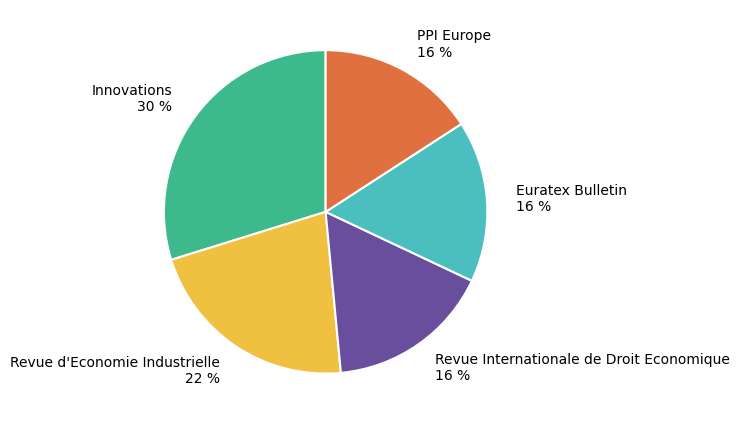

Does Euratex Bulletin account for over 50% of the chart?

No